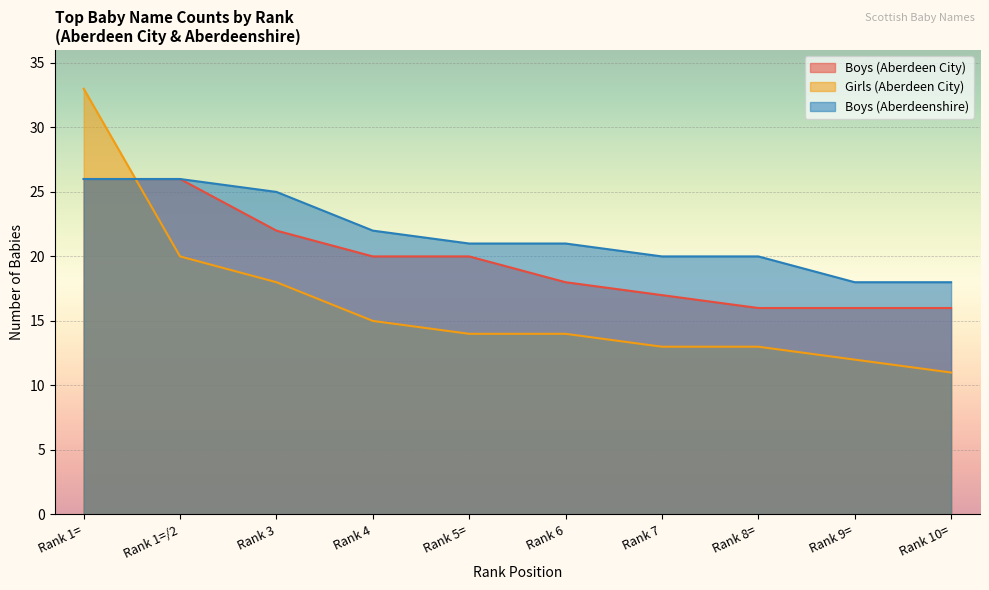

List the labels in order of Boys (Aberdeenshire) value, largest first.

Rank 1=, Rank 1=/2, Rank 3, Rank 4, Rank 5=, Rank 6, Rank 7, Rank 8=, Rank 9=, Rank 10=